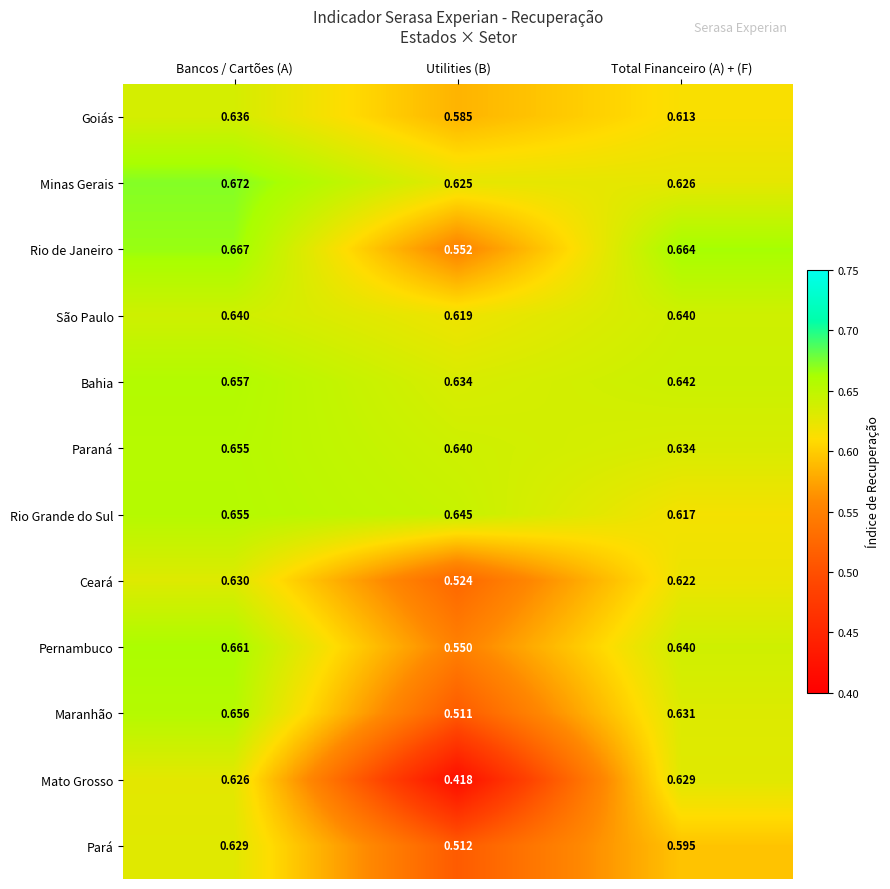

Where is Pernambuco nearest to the value 0?

Utilities (B)